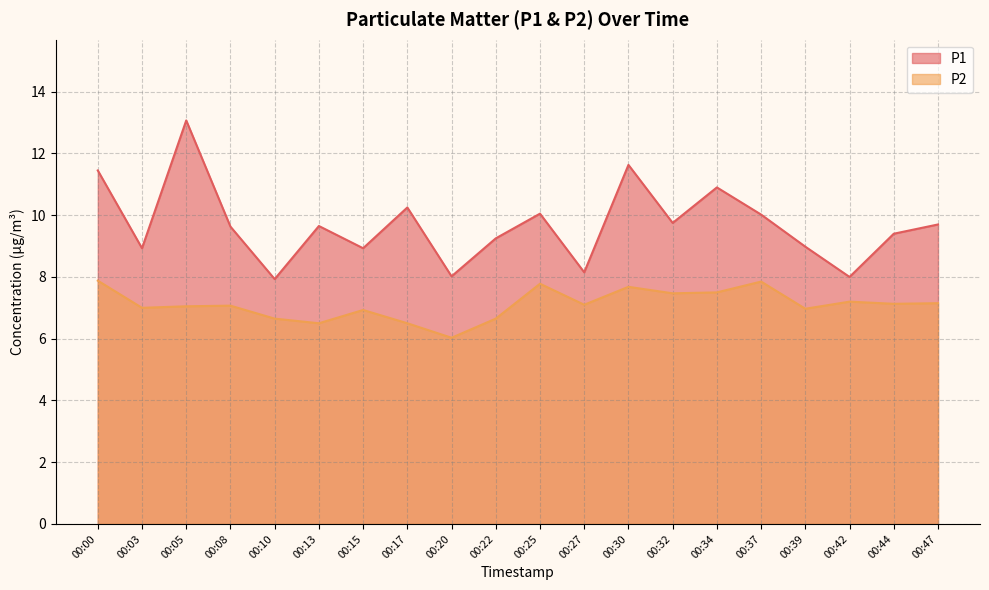

Reading left to right, what are all the values shown in this chart?

P1: 11.4	8.9	13.1	9.6	7.9	9.7	8.9	10.2	8.0	9.2	10.1	8.2	11.6	9.8	10.9	10.0	9.0	8.0	9.4	9.7
P2: 7.9	7.0	7.0	7.1	6.7	6.5	6.9	6.5	6.0	6.7	7.8	7.1	7.7	7.5	7.5	7.8	7.0	7.2	7.1	7.2